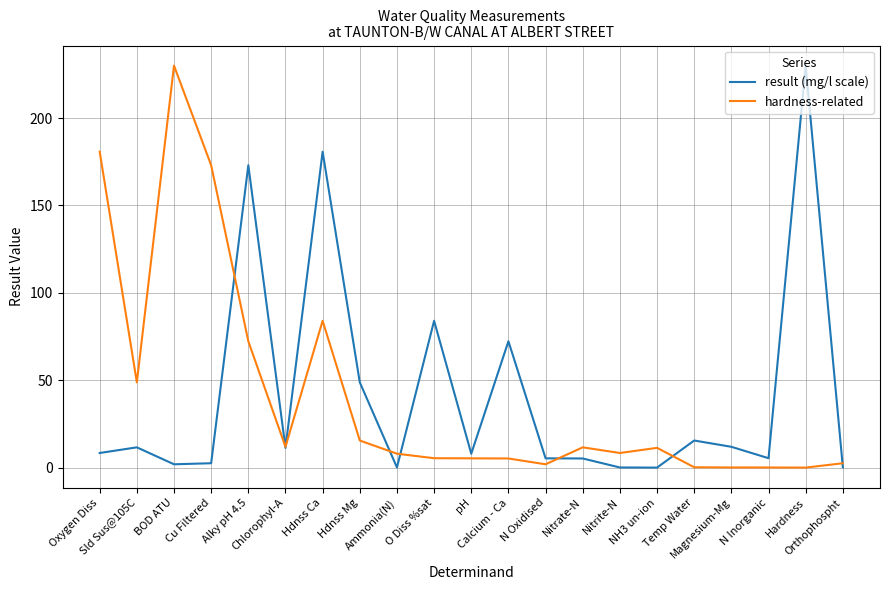

What is the maximum value shown in the chart?

230.0